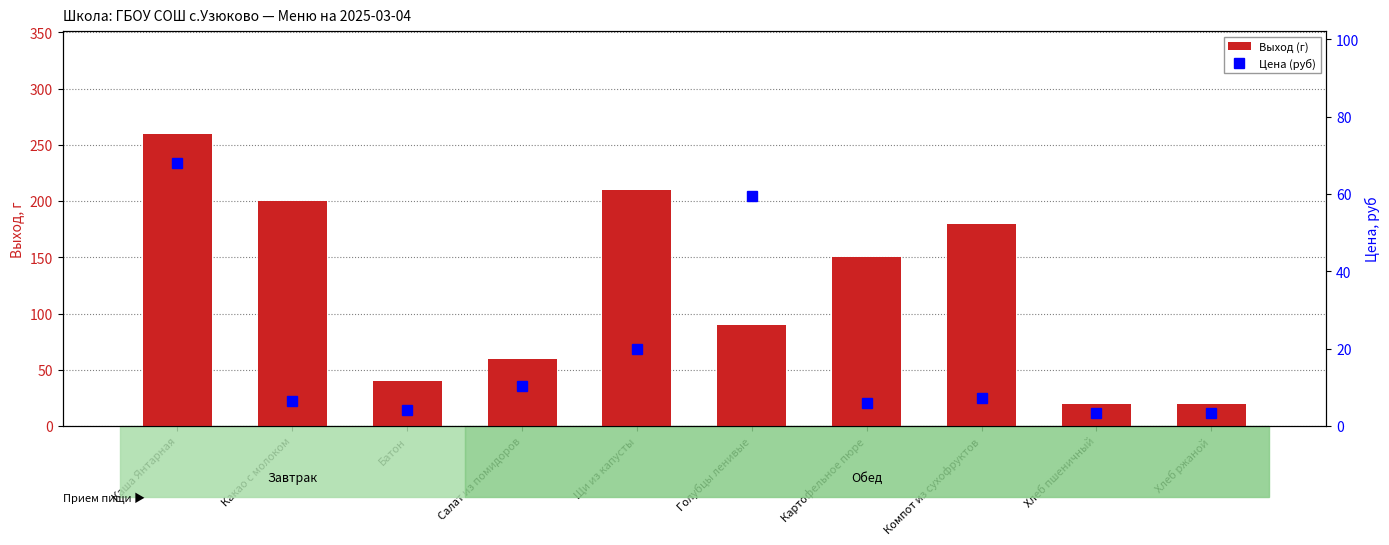

List the labels in order of Выход (г) value, smallest first.

Хлеб пшеничный, Хлеб ржаной, Батон, Салат из помидоров, Голубцы ленивые, Картофельное пюре, Компот из сухофруктов, Какао с молоком, Щи из капусты, Каша Янтарная